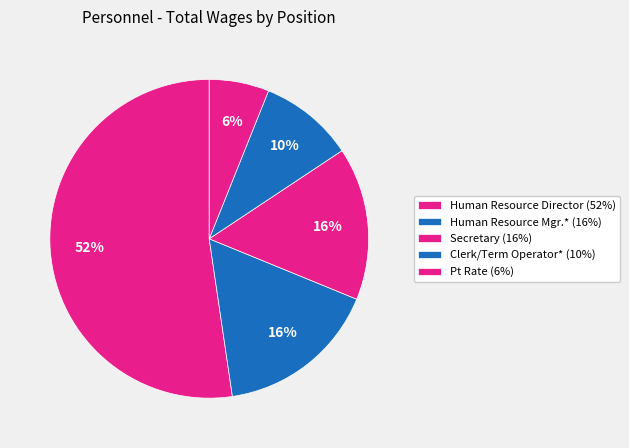

How many segments does this pie chart have?

5